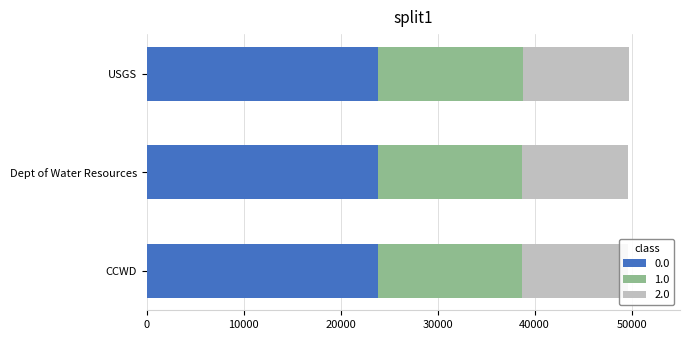

True or false: 0.0 has a value of 12933 at USGS.

False